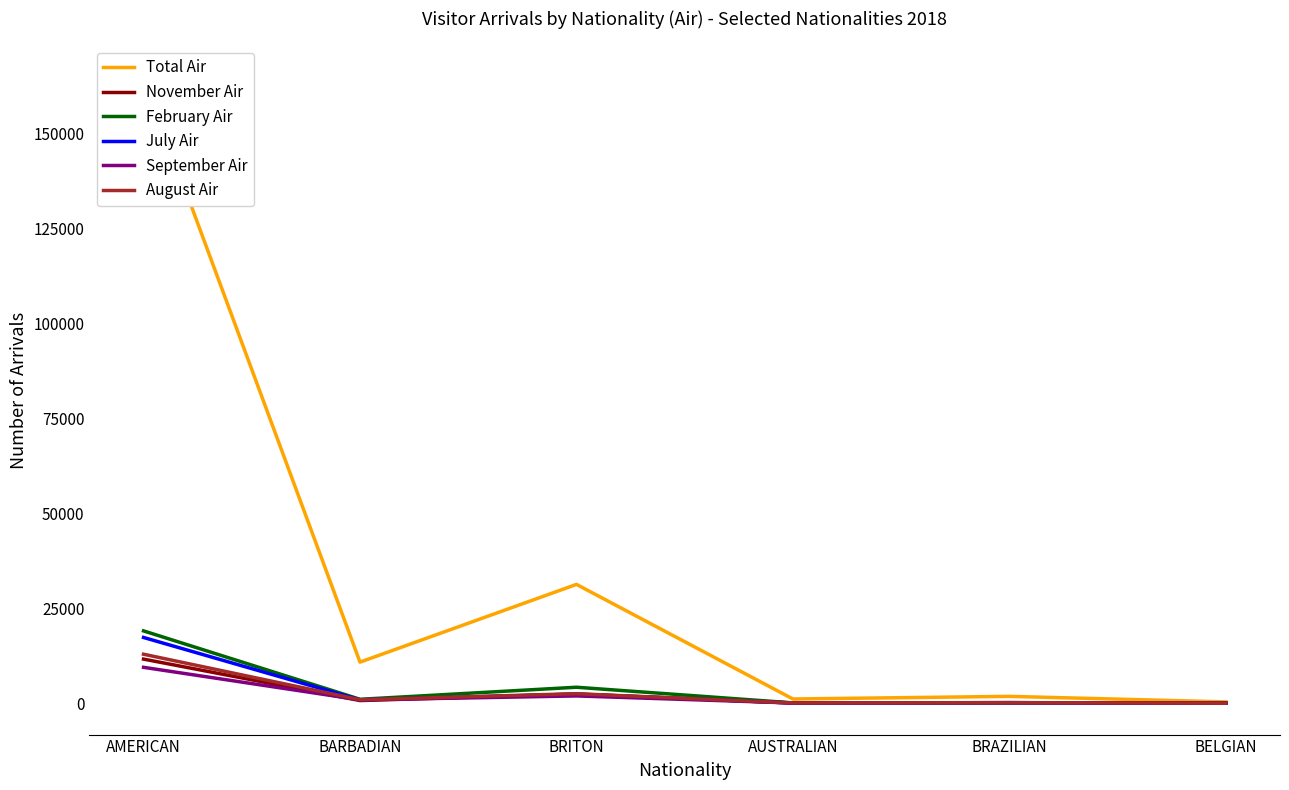

What is the difference between the August Air values at BRITON and AUSTRALIAN?

2436